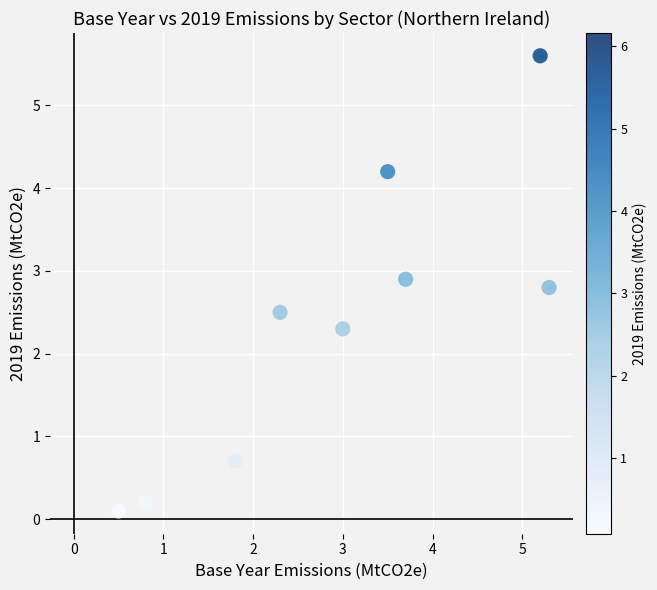

What is the average Y value?

2.4